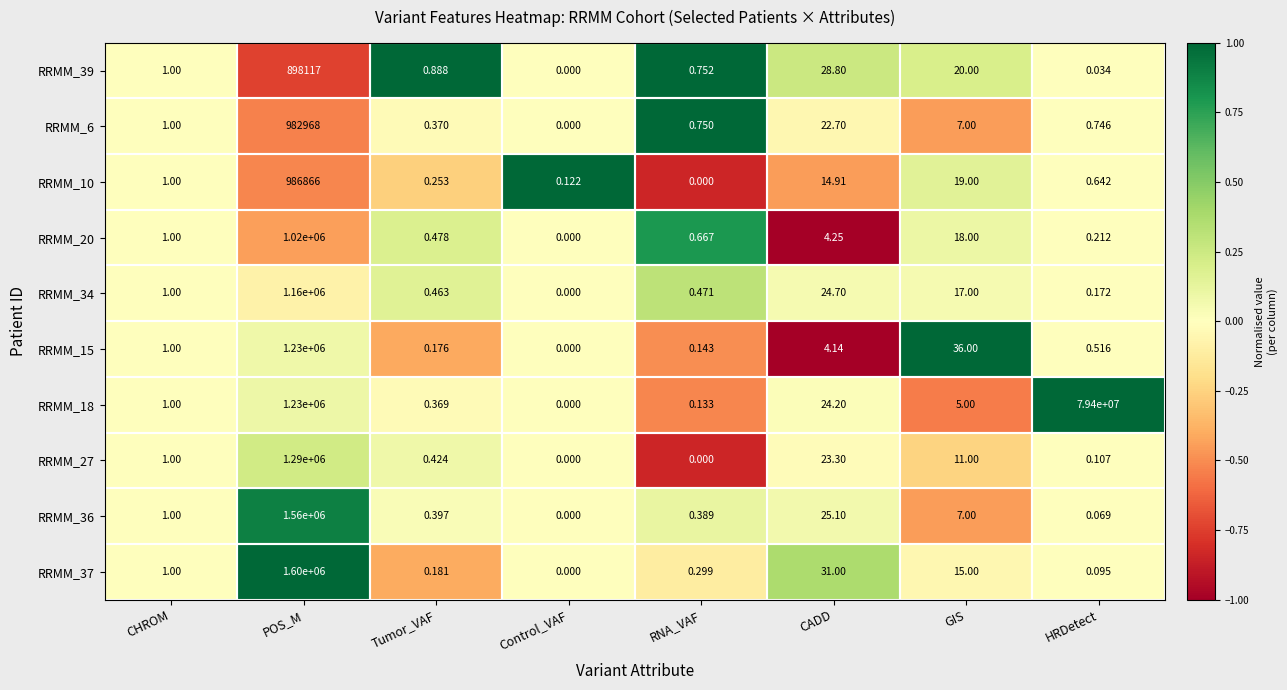

Rank the categories by RRMM_36 value from highest to lowest.

POS_M, CADD, GIS, CHROM, Tumor_VAF, RNA_VAF, HRDetect, Control_VAF